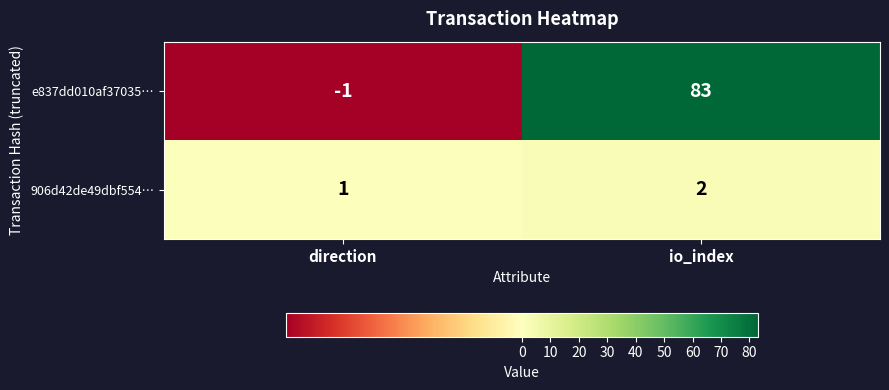

Reading left to right, transcribe all the data shown in this chart.

e837dd010af37035…: -1	83
906d42de49dbf554…: 1	2